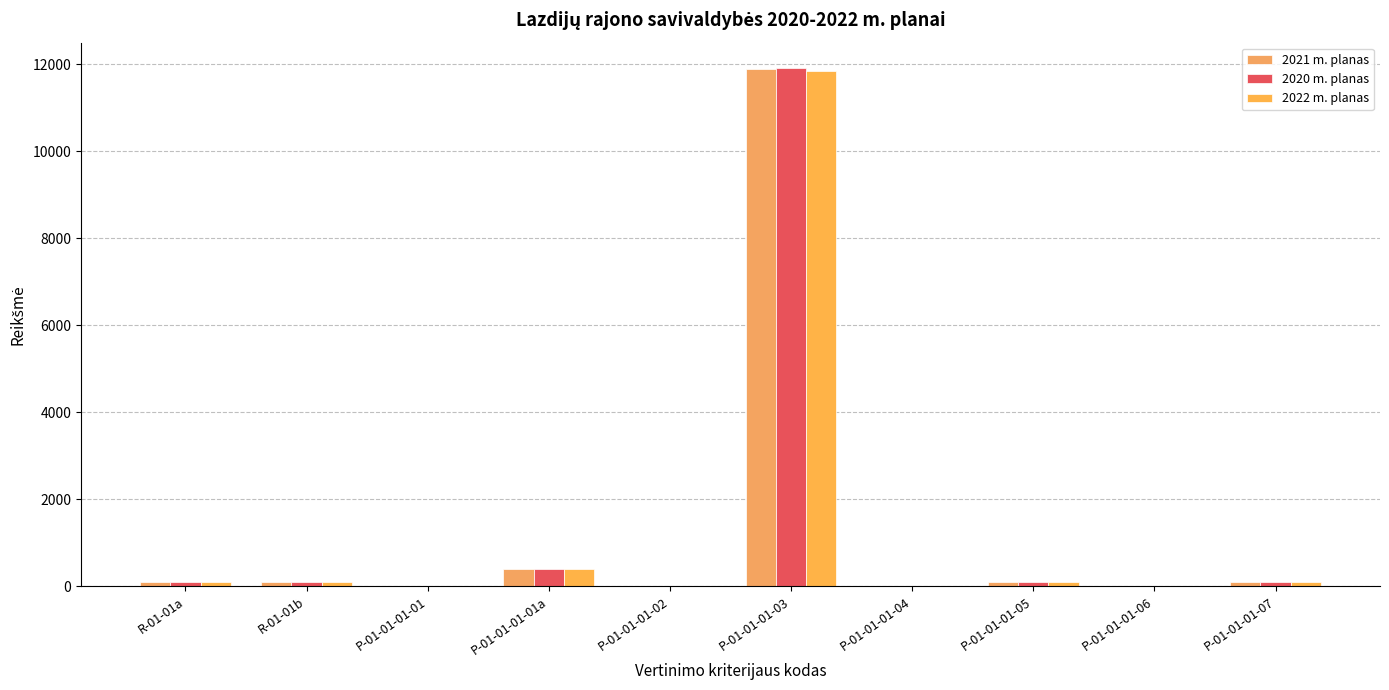

At how many categories does at least one series exceed 11828?

1